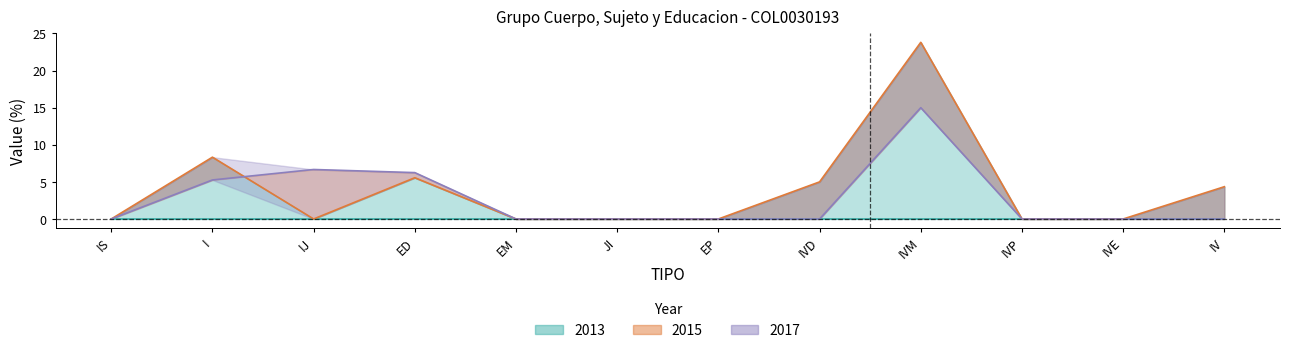

What position from the right is EP?

6